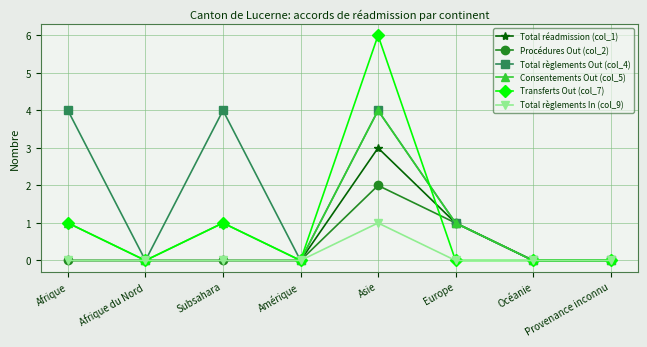

Where is the first local maximum for Transferts Out (col_7)?

Subsahara